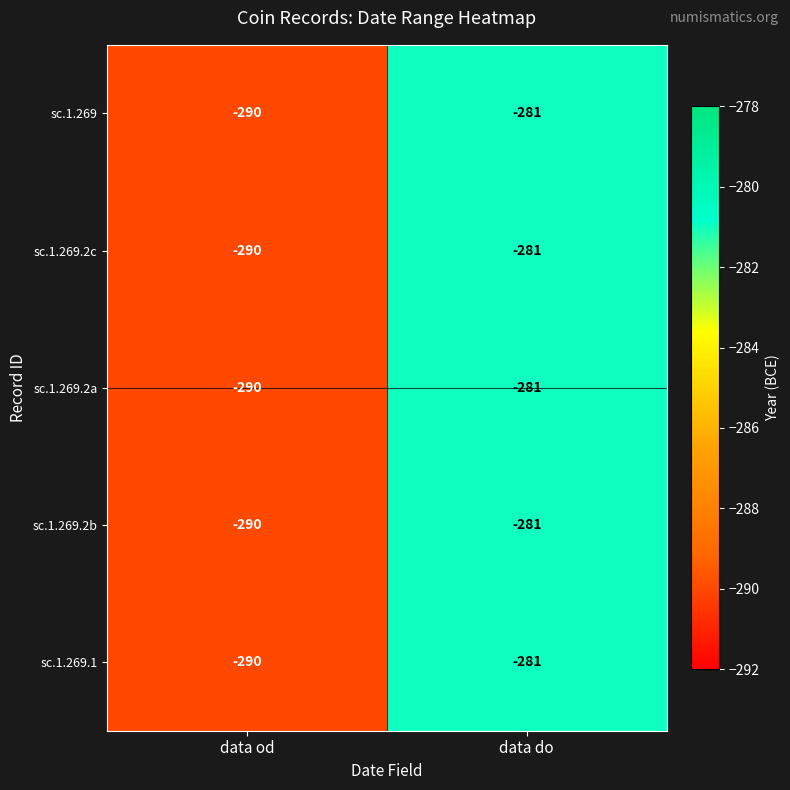

What is the total value across all series at data od?

-1450